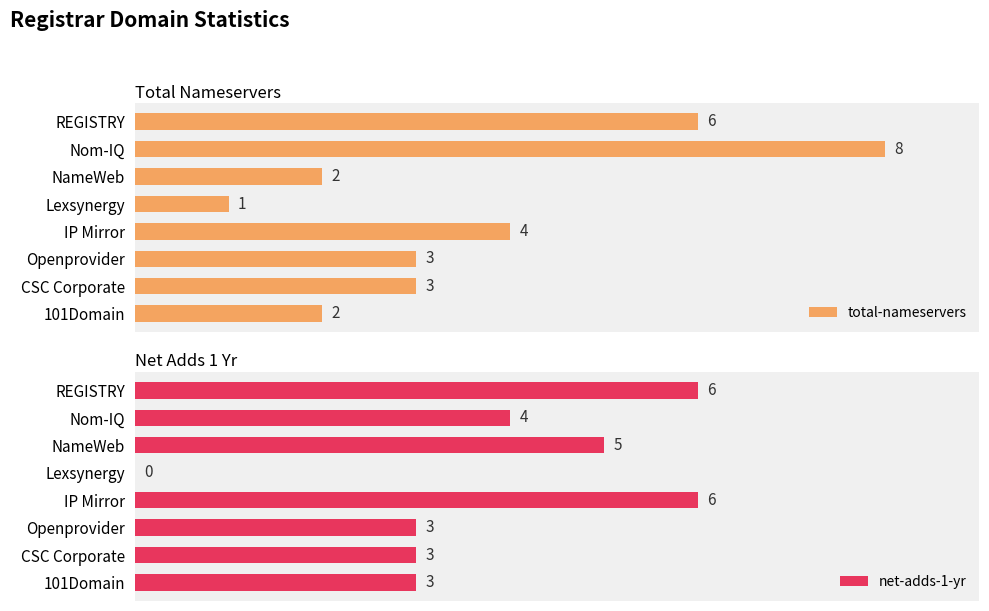

At how many categories does at least one series exceed 0?

8